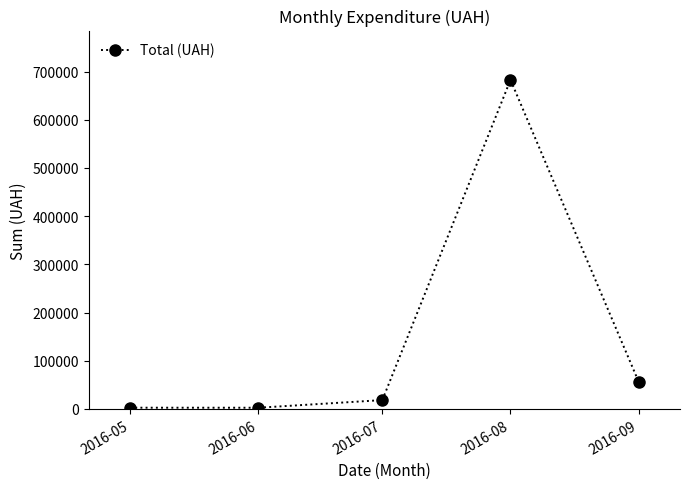

How many distinct data groups are displayed?

1